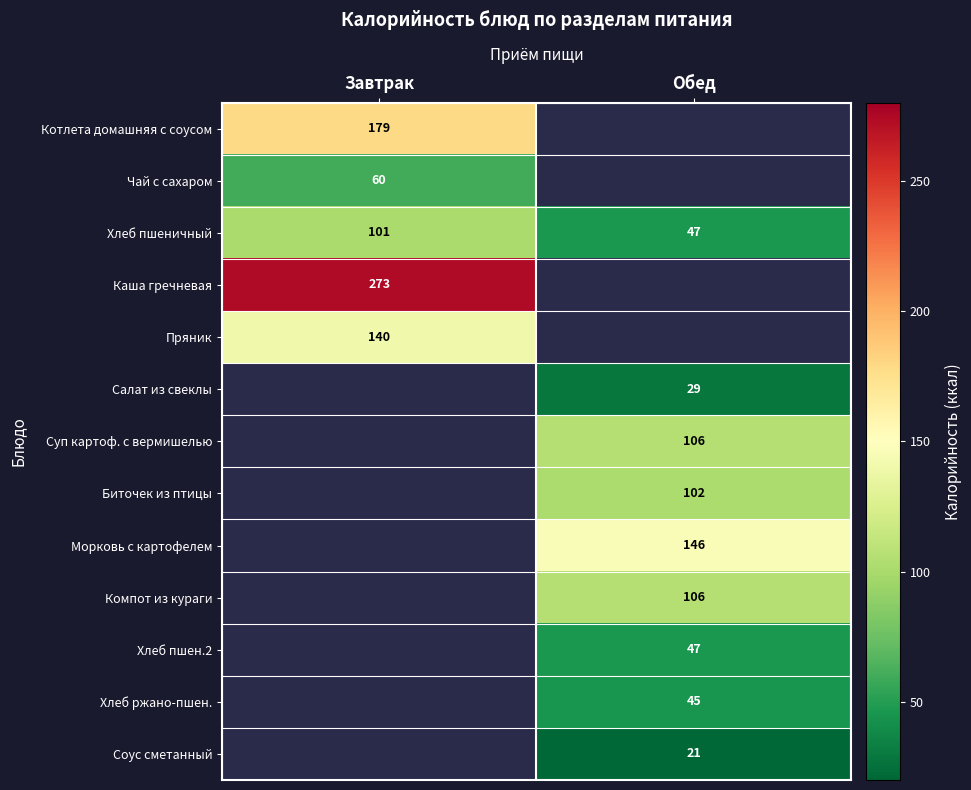

The value of Котлета домашняя с соусом at Завтрак is 179. True or false?

True